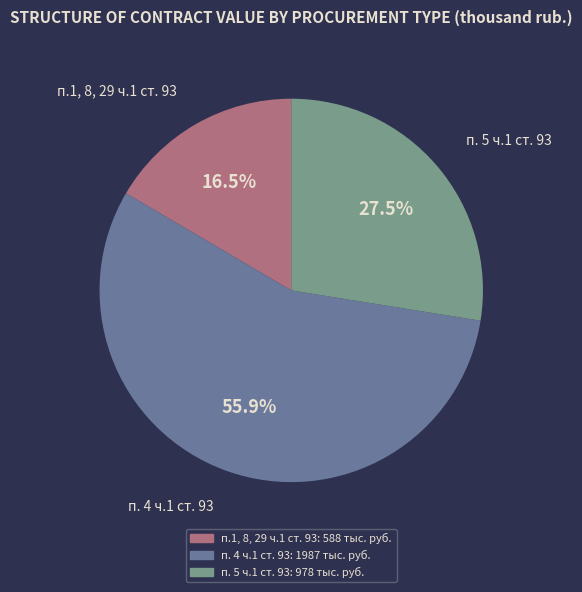

Does any single category account for the majority?

Yes